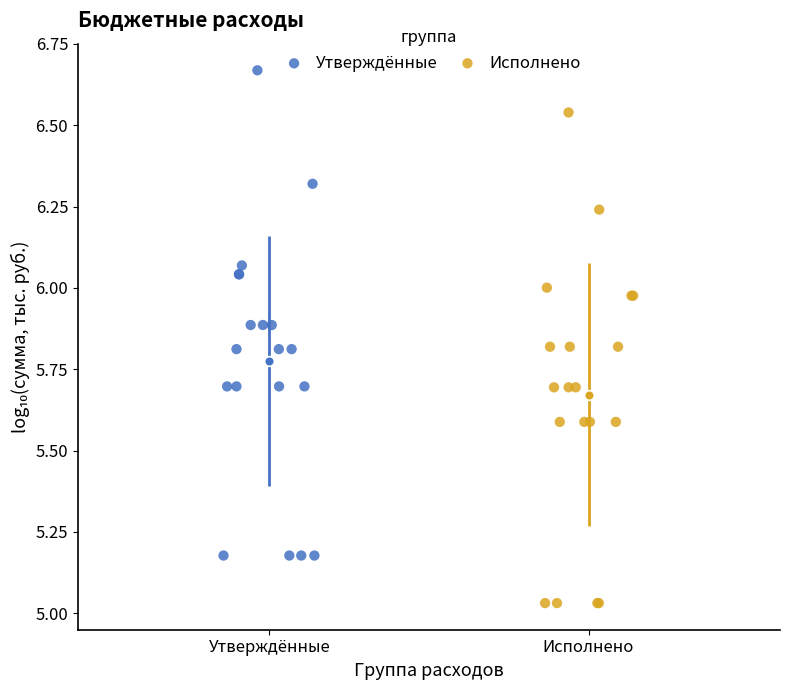

Which series has the widest spread of Y values?

Исполнено